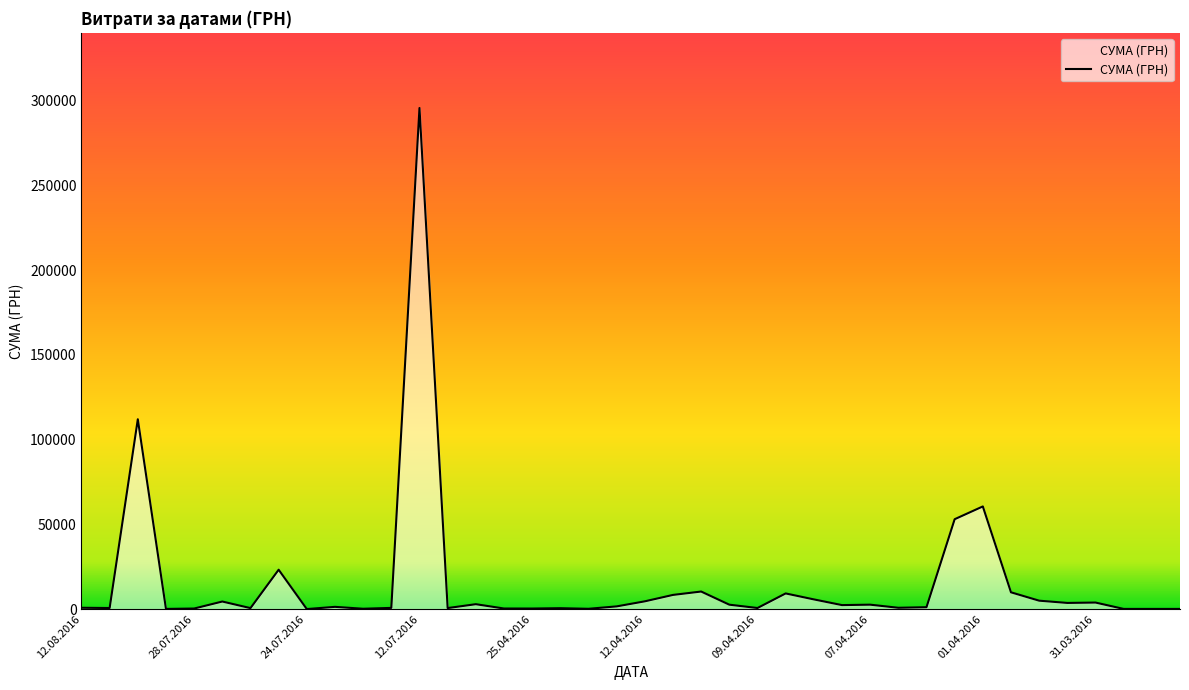

What is the difference between the maximum and second lowest values?

295540.8